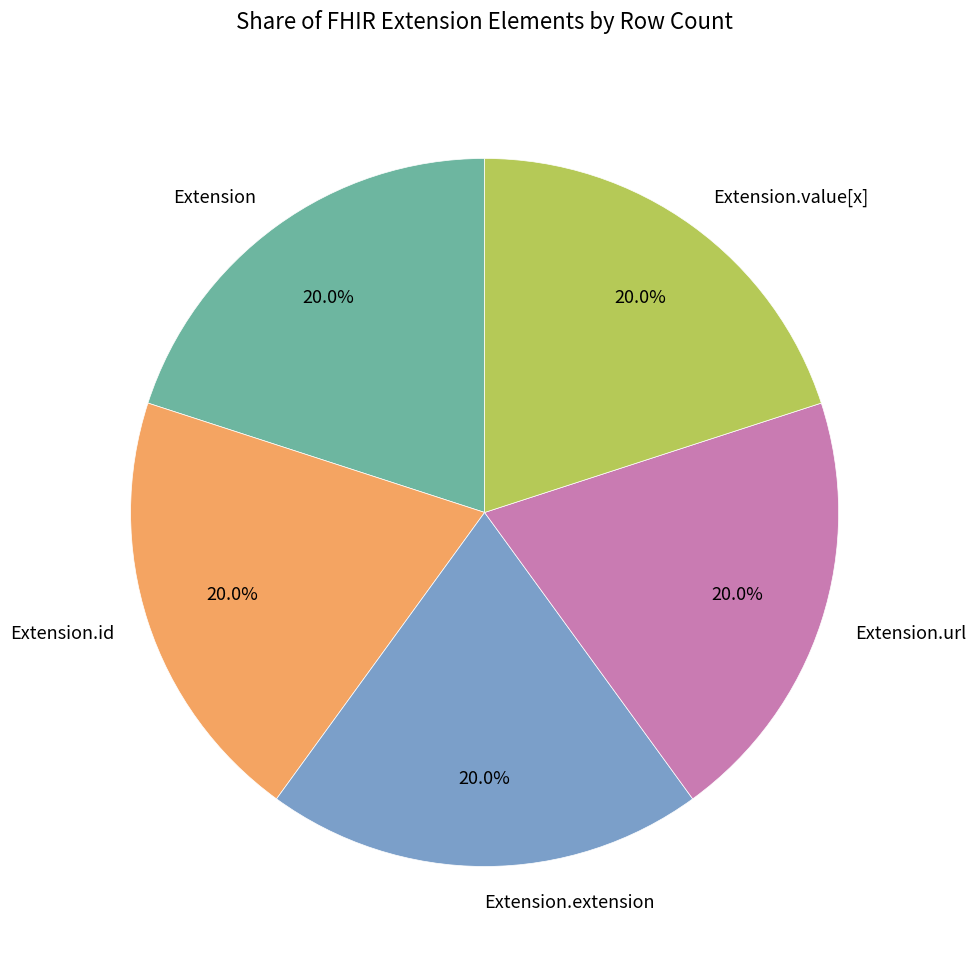

To the nearest percent, what is the difference between the largest and smallest slice percentages?

0%